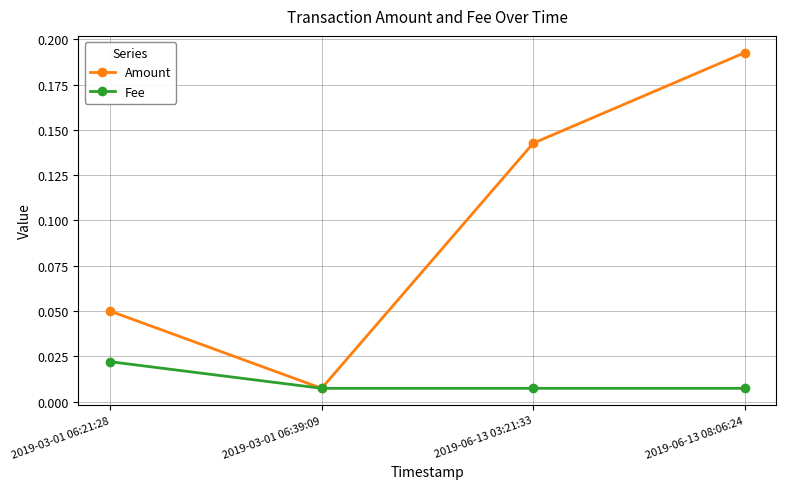

Is this an area chart (filled region under the line)?

No